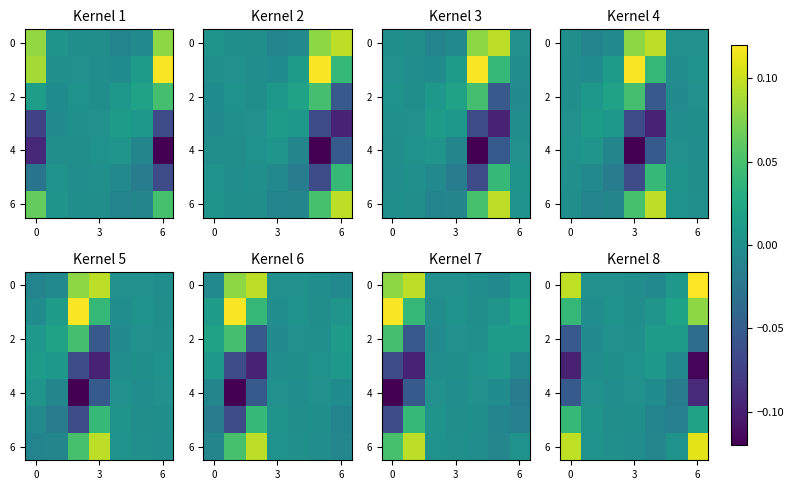

Where is 4 nearest to the value 0?

3